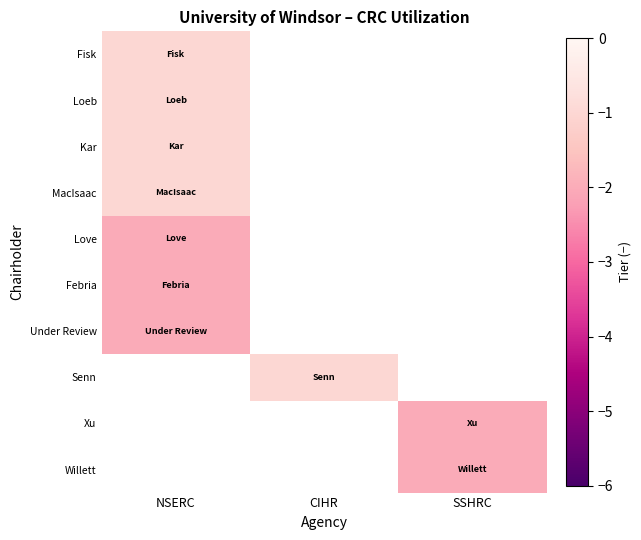

How many series are shown in this chart?

10